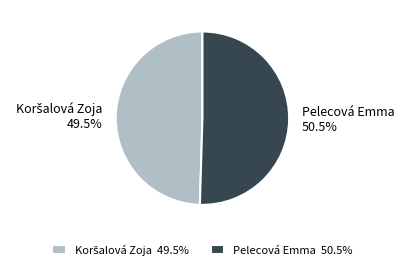

How many slices are in this pie chart?

2